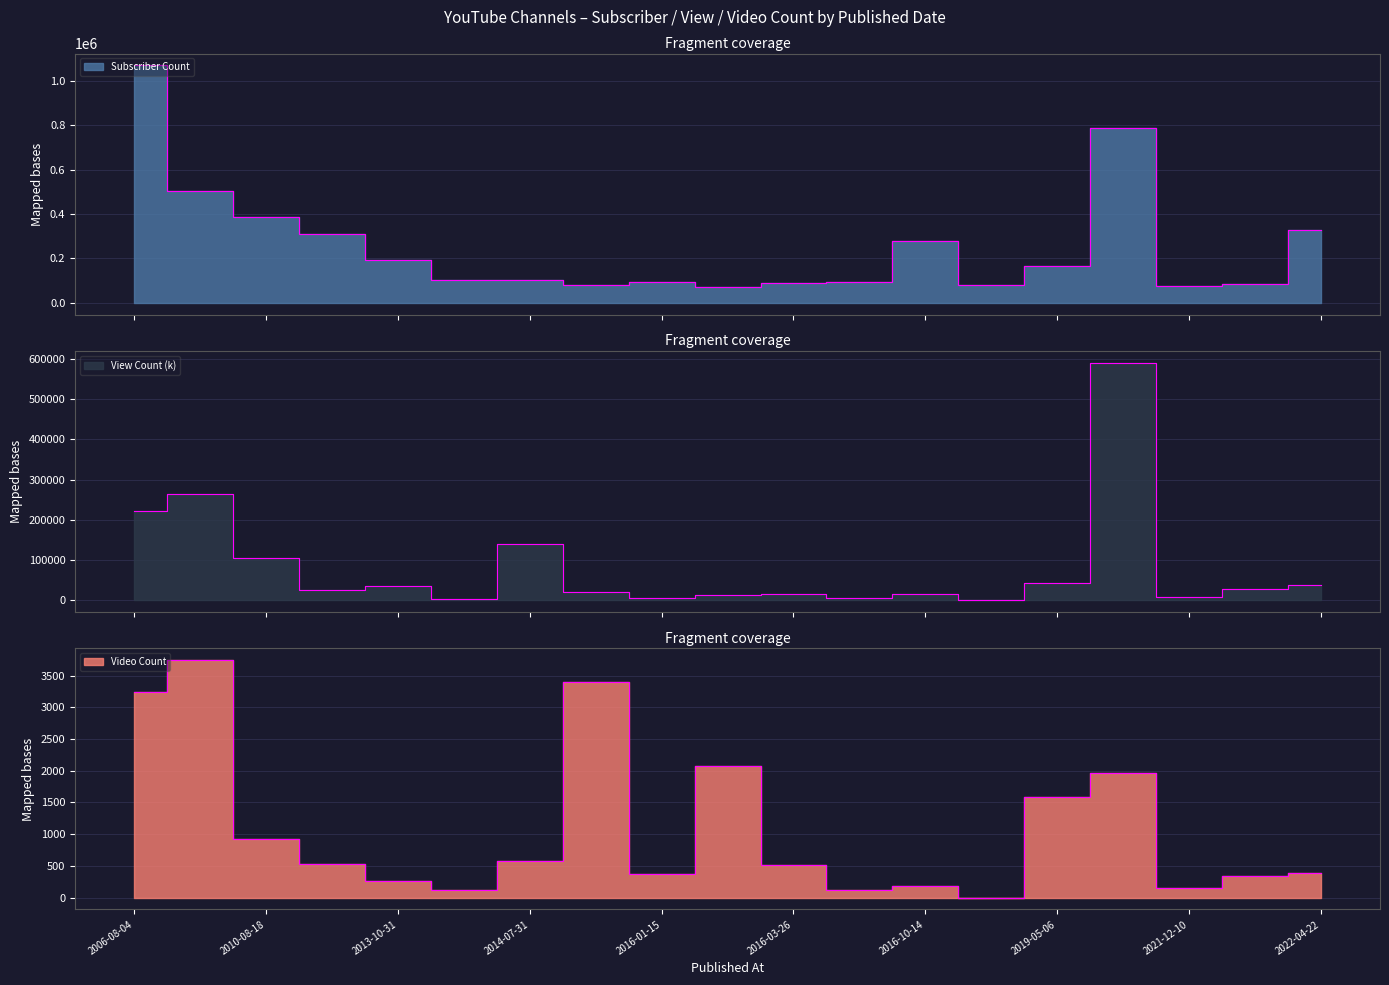

Between 2013-11-23 and 2022-04-22, which series saw the biggest shift?

Subscriber Count